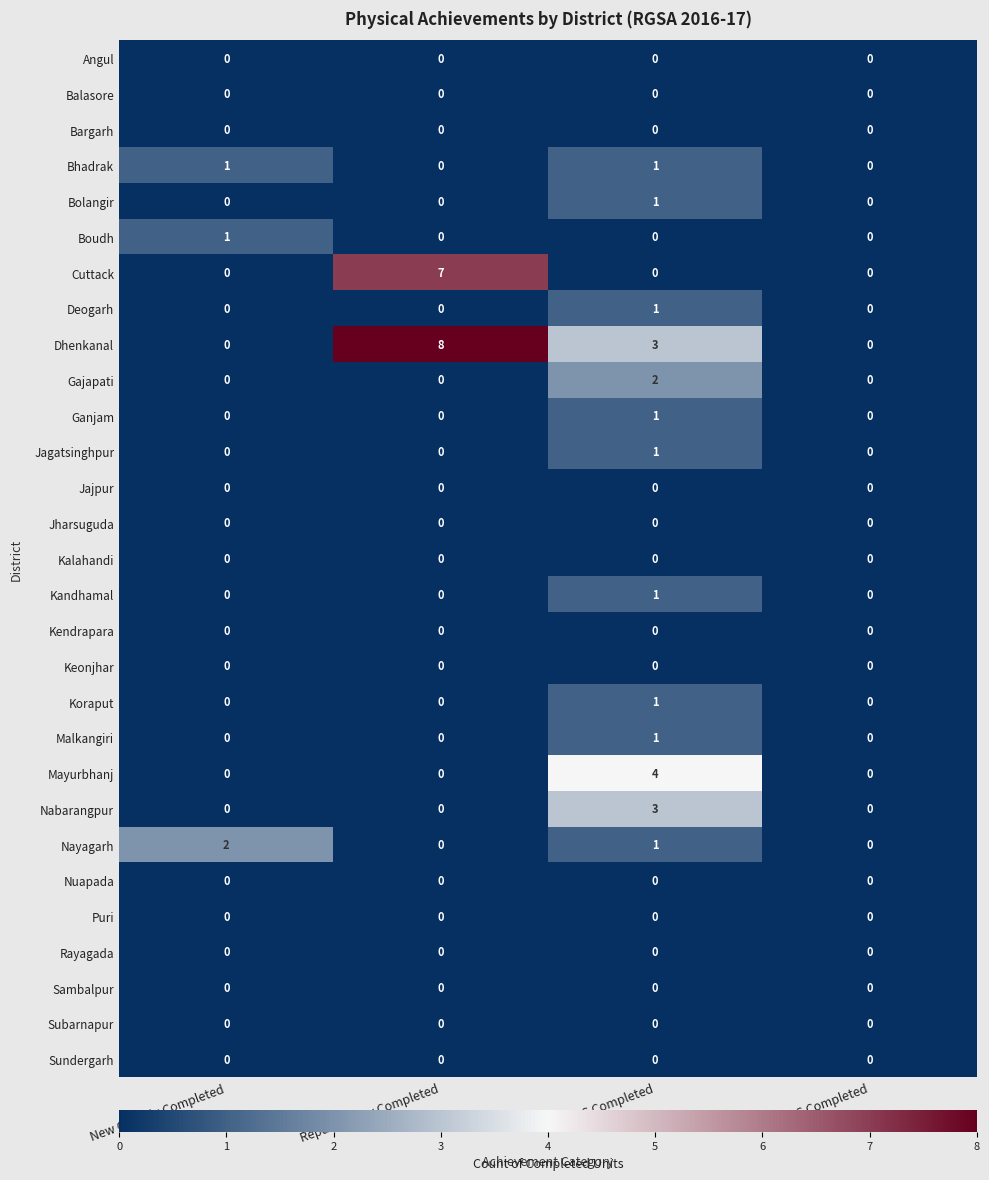

How many Malkangiri values are between 0 and 1?

4